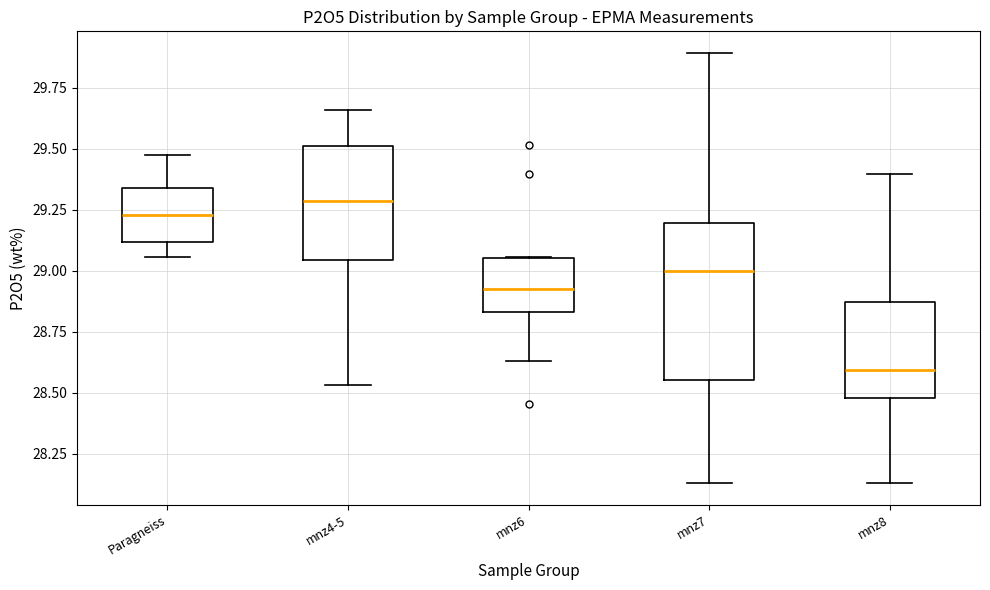

Reading left to right, read every box against the y-axis: the position of its median line, the range the box covers, and the ends of its whiskers. The values are not printed on the chart, so give them approximately, as read against the axis.

Paragneiss: median 29.25, box 29.10 to 29.35, whiskers 29.05 to 29.45
mnz4-5: median 29.30, box 29.05 to 29.50, whiskers 28.55 to 29.65
mnz6: median 28.90, box 28.85 to 29.05, whiskers 28.65 to 29.05
mnz7: median 29.00, box 28.55 to 29.20, whiskers 28.15 to 29.90
mnz8: median 28.60, box 28.50 to 28.85, whiskers 28.15 to 29.40